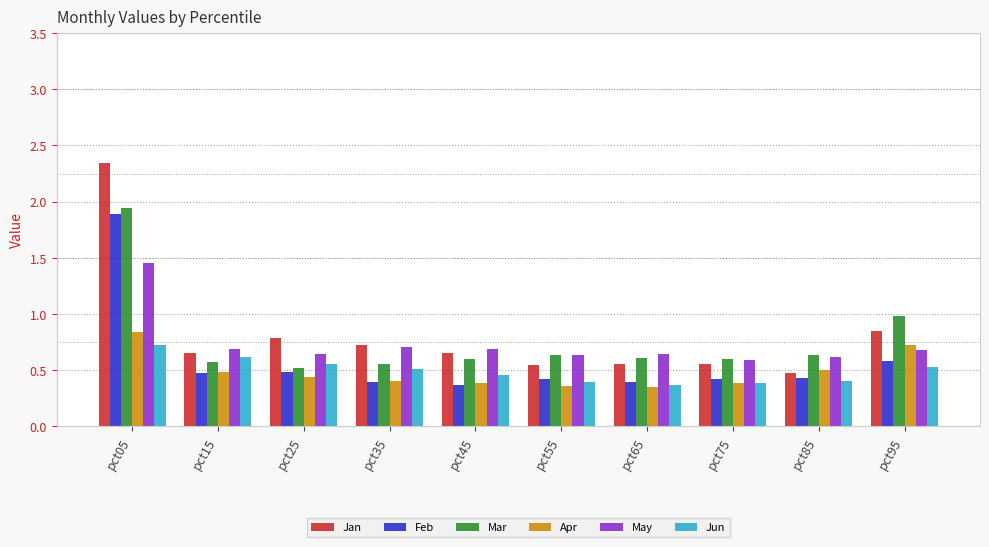

Which category has the highest value across all series?

pct05